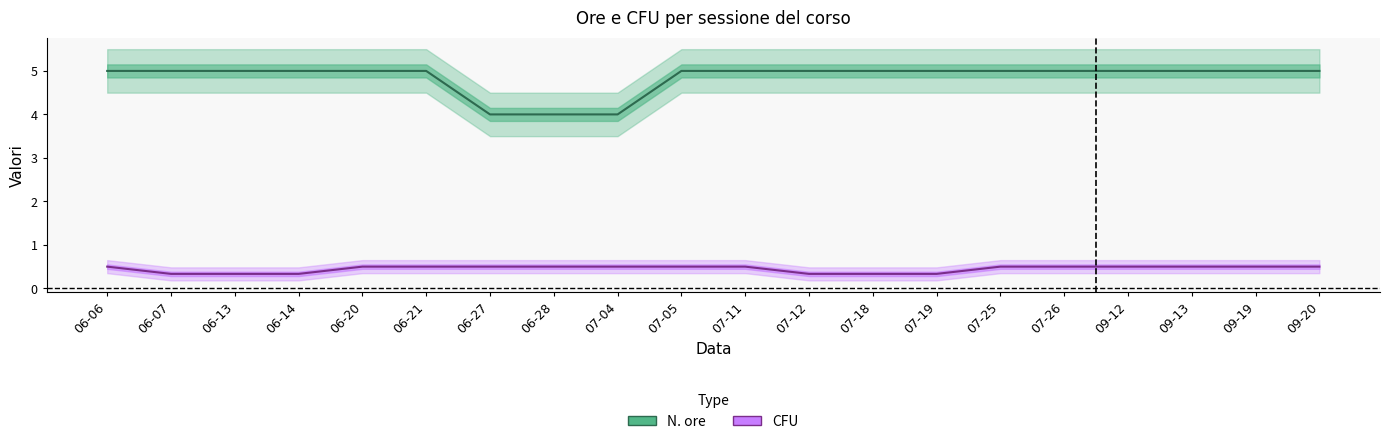

Which series has the largest total across all categories?

N. ore